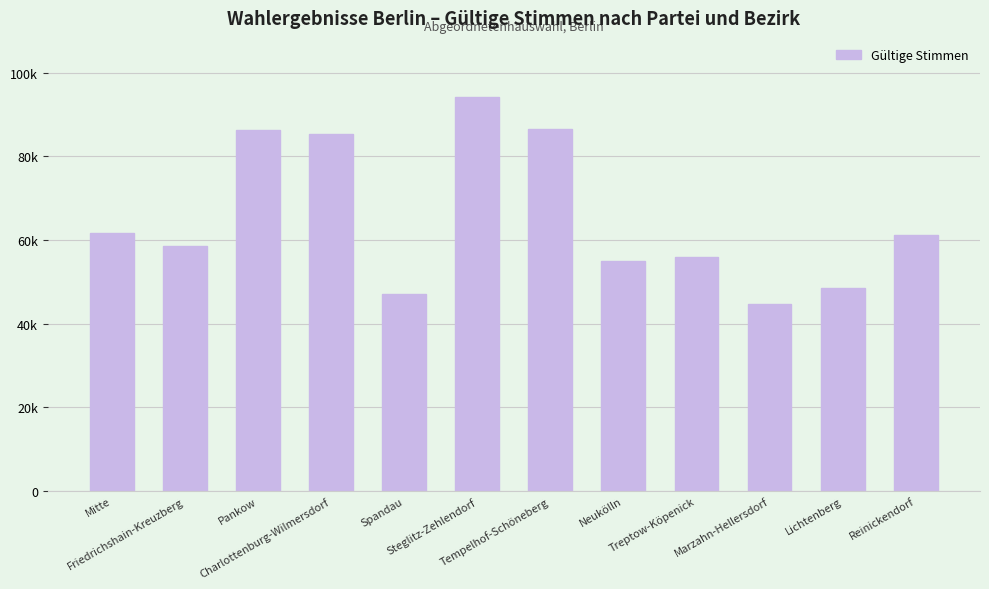

Which has a higher value, Mitte or Tempelhof-Schöneberg?

Tempelhof-Schöneberg